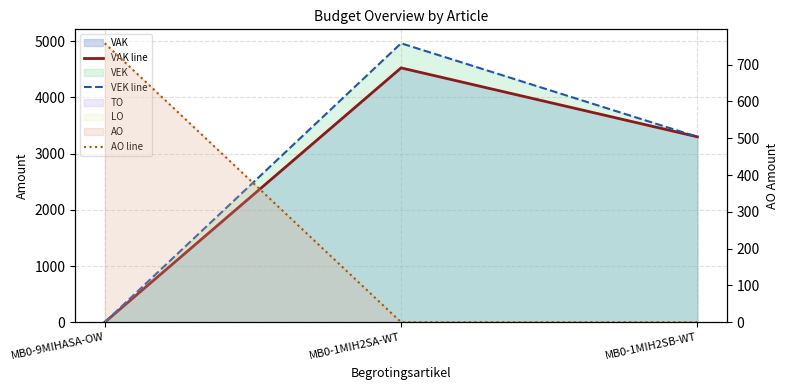

What is the sum of all AO line values?

758